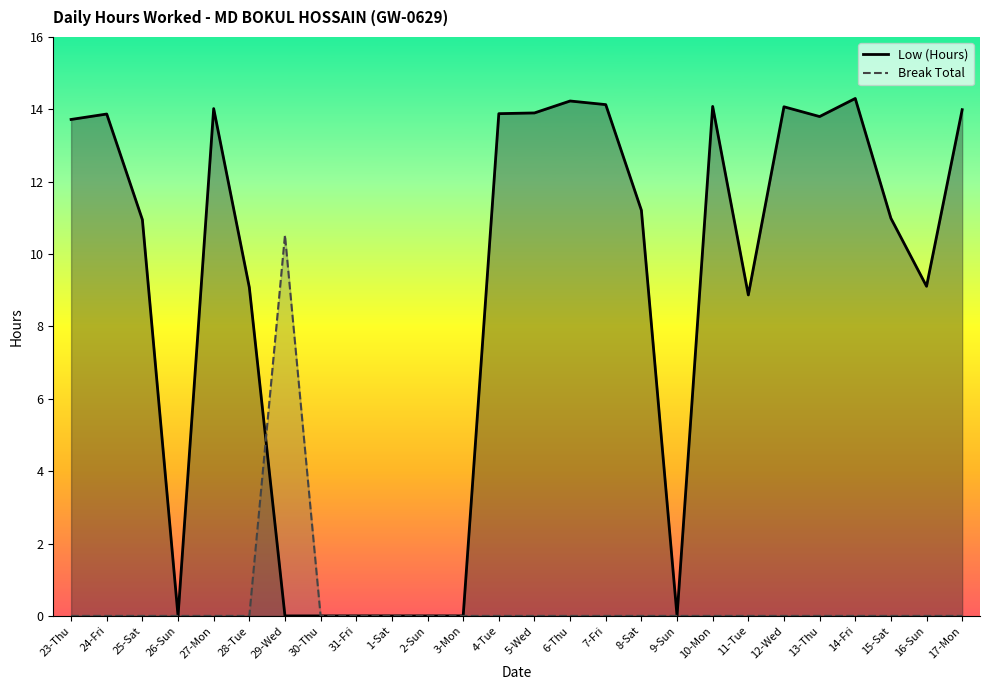

The value of Low (Hours) at 12-Wed is 14.1. True or false?

True